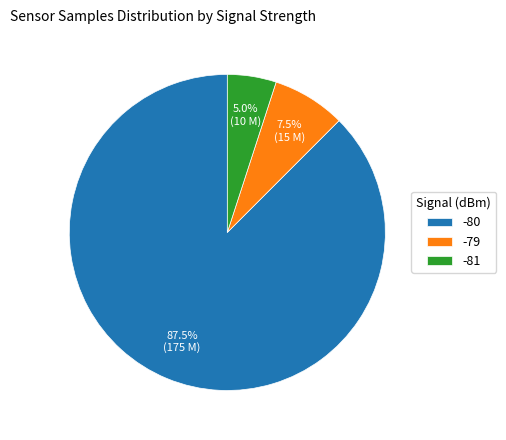

How much of the chart is everything except -81?

95.0%